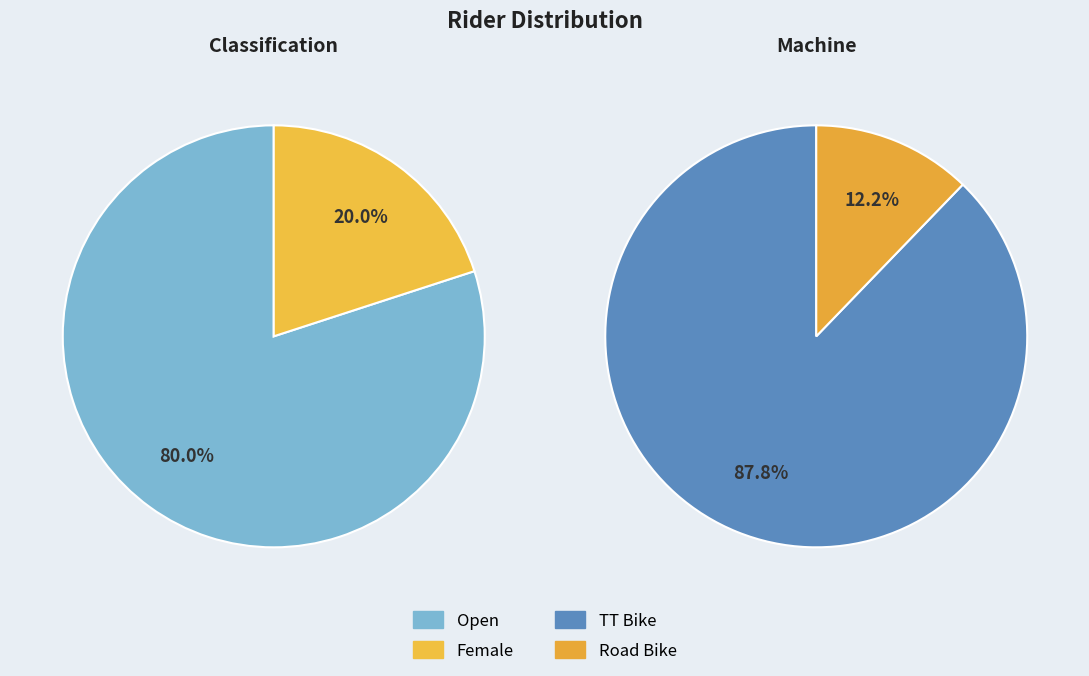

Which has a higher value, Road Bike or TT Bike?

TT Bike